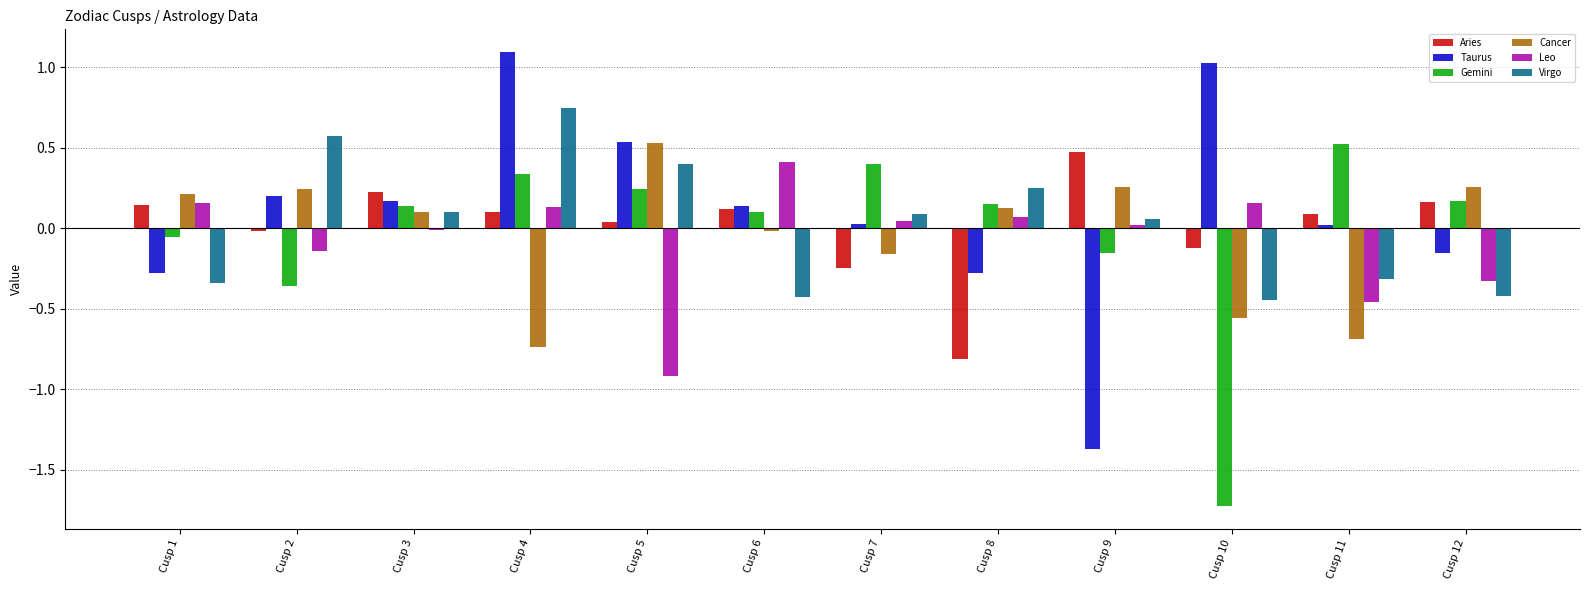

At how many categories does at least one series exceed 0?

12